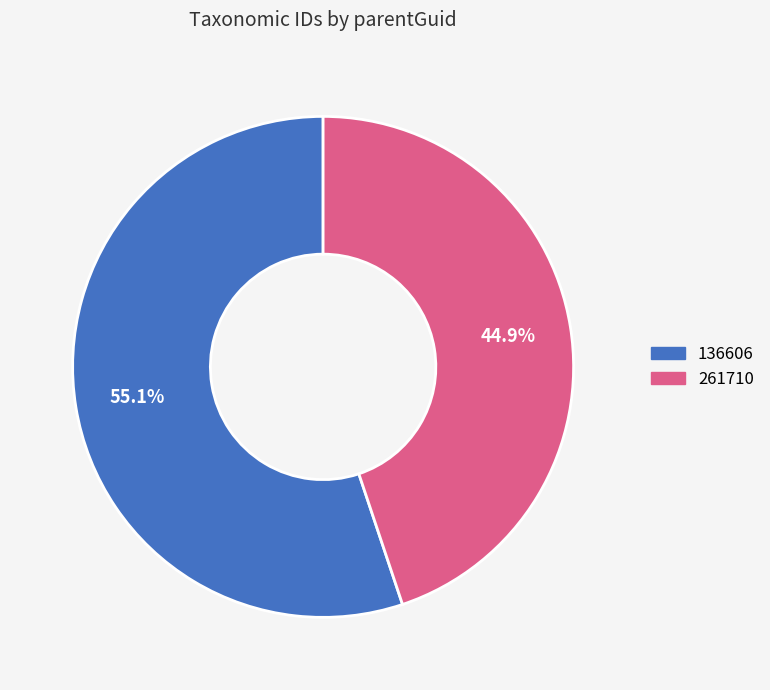

What portion of the pie excludes 261710?

55.1%